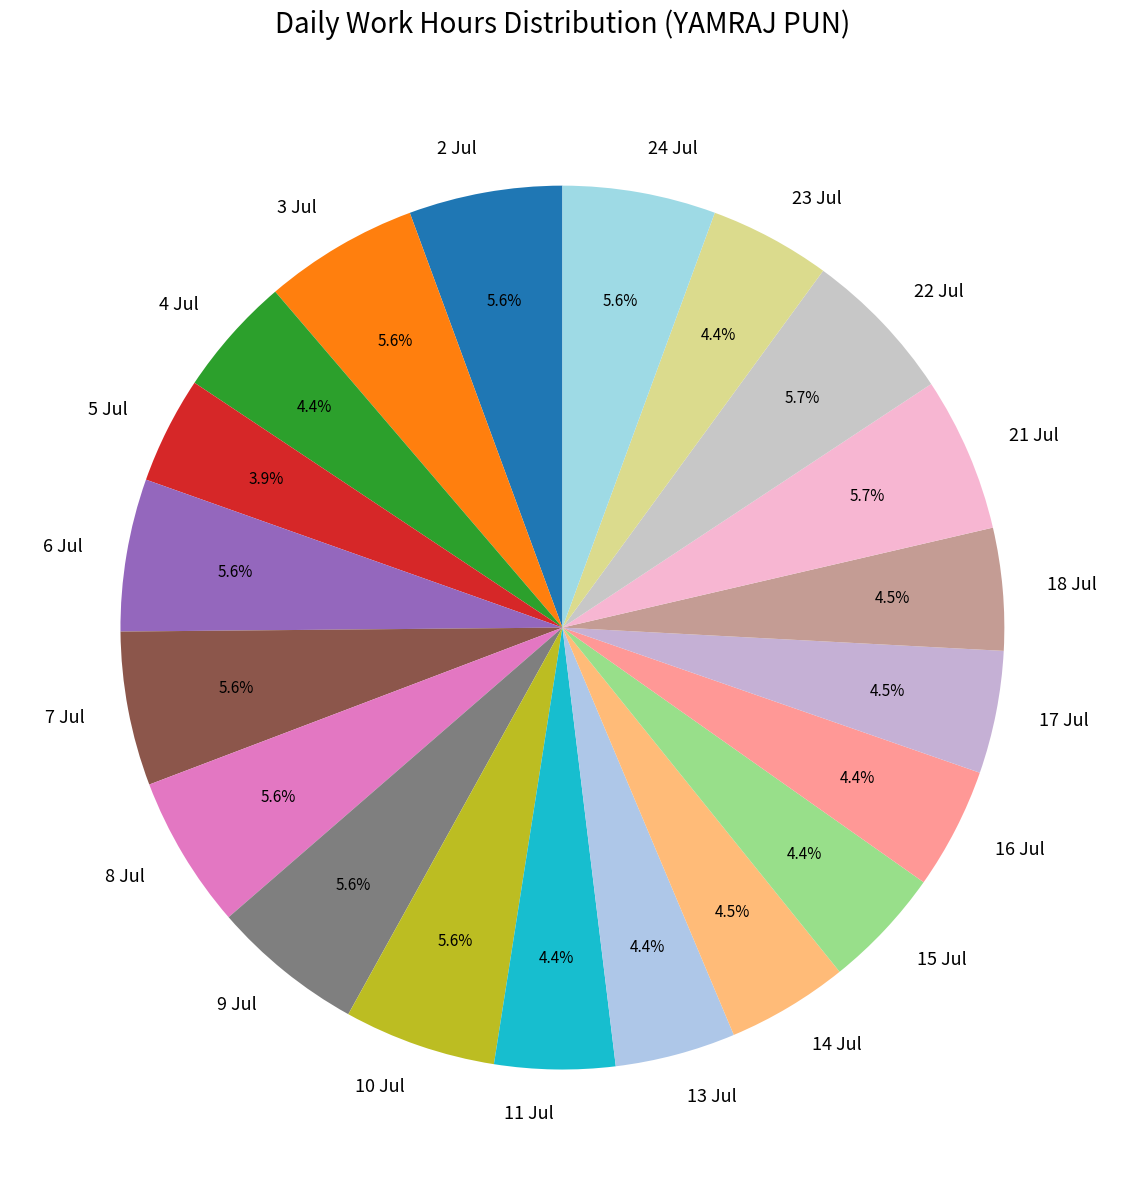

Which has a higher value, 16 Jul or 2 Jul?

2 Jul